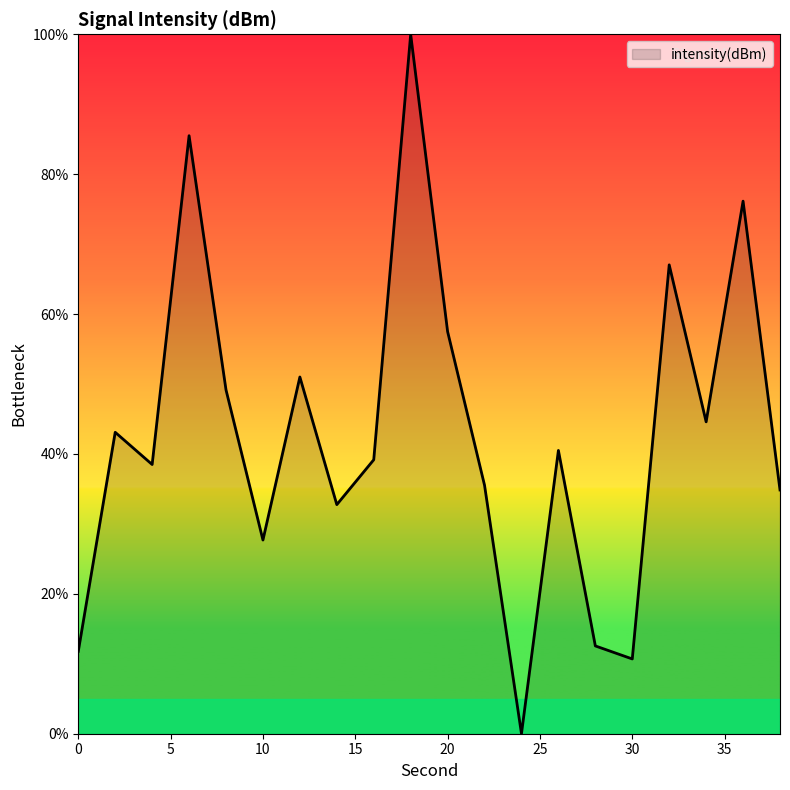

What is the greatest value displayed?

100.0